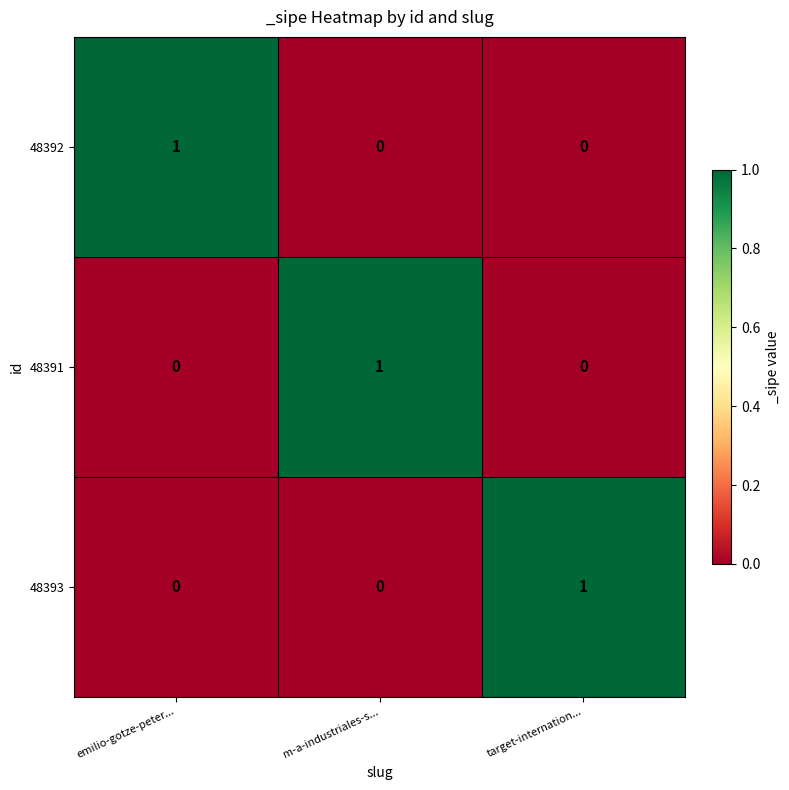

Reading left to right, list all the values displayed in this chart.

48392: emilio-gotze-peter...=1	m-a-industriales-s...=0	target-internation...=0
48391: emilio-gotze-peter...=0	m-a-industriales-s...=1	target-internation...=0
48393: emilio-gotze-peter...=0	m-a-industriales-s...=0	target-internation...=1